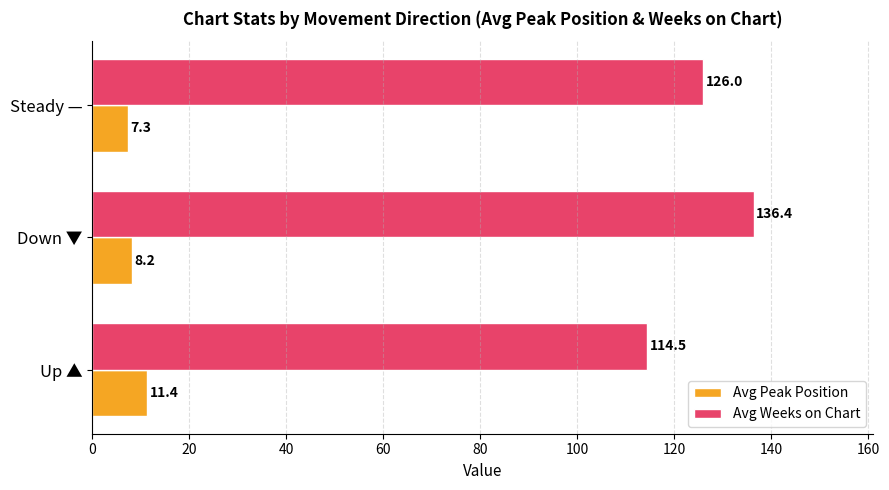

Is it true that Avg Peak Position equals 20.3 at Up ▲?

False